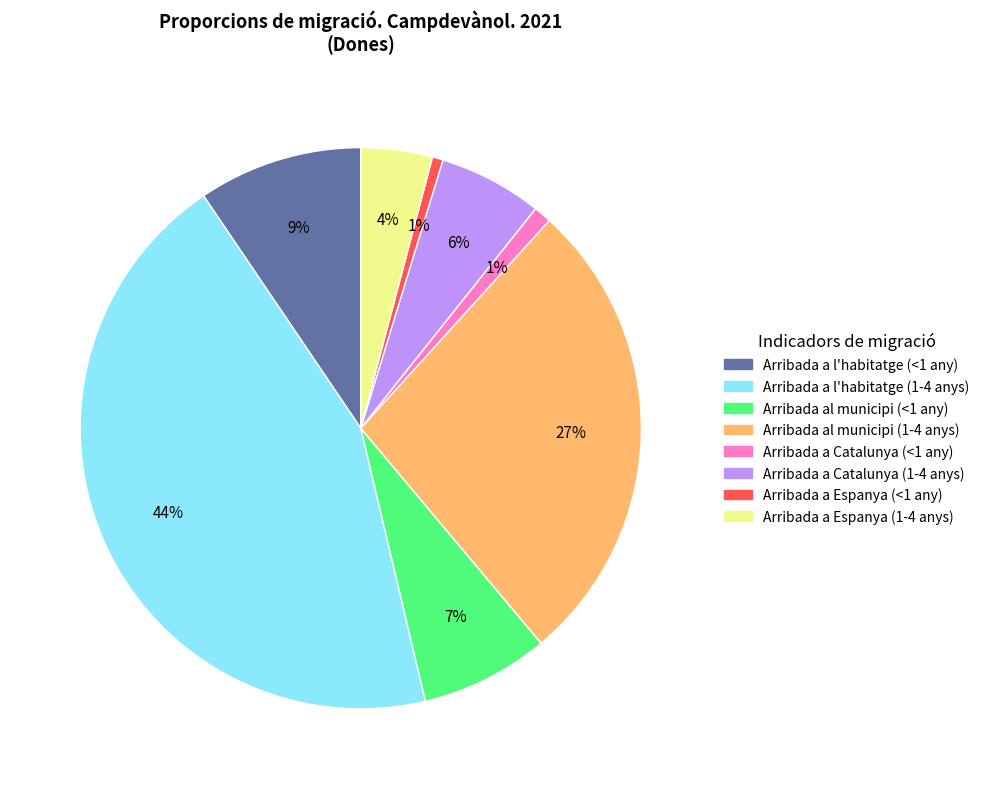

Count the number of slices in the pie.

8